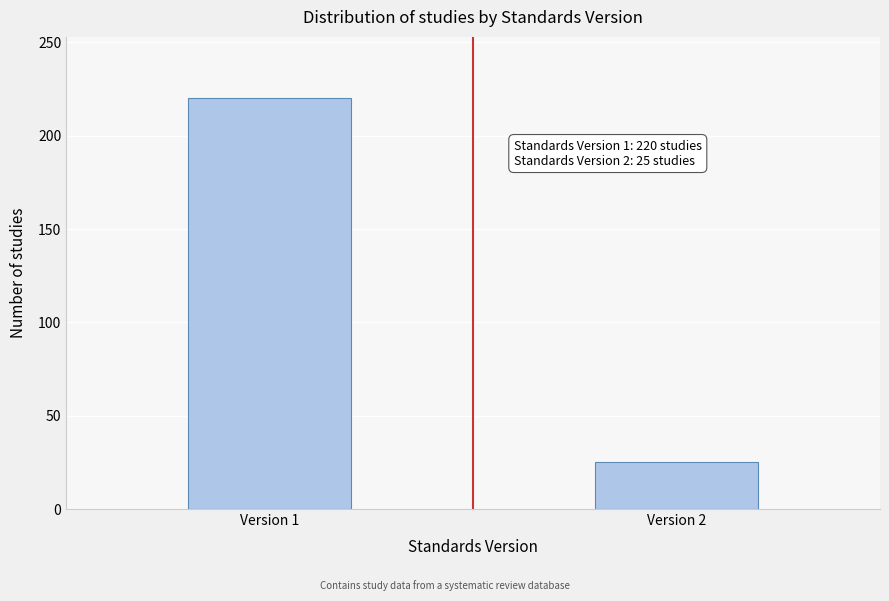

Reading right to left, list all the values displayed in this chart.

25	220